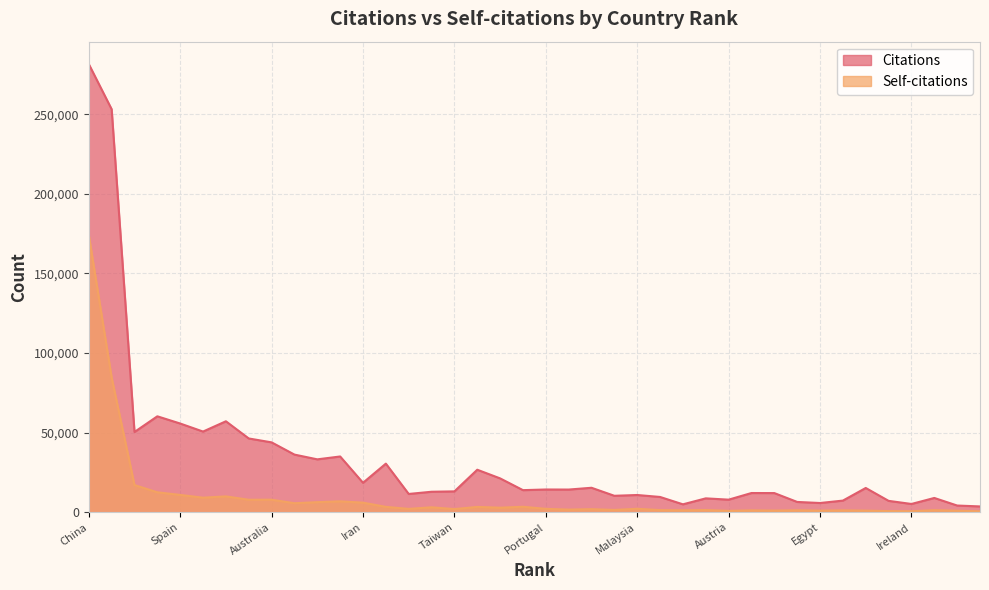

Reading left to right, what are all the values shown in this chart?

Citations: 281506	253153	50405	60248	55717	50669	57124	46329	43877	36197	33213	35012	18495	30517	11474	12858	13097	26691	21252	13866	14273	14235	15357	10319	10815	9584	4959	8708	7890	12059	12025	6453	5788	7301	15228	7132	5184	8961	4200	3633
Self-citations: 174153	84635	17062	12514	10870	9133	9943	7834	7874	5648	6317	6844	6008	3366	2090	3093	1963	3334	2847	3423	2108	1639	1912	1425	2152	1327	1206	1372	859	1164	1026	1216	1000	1171	1001	713	614	1300	935	574